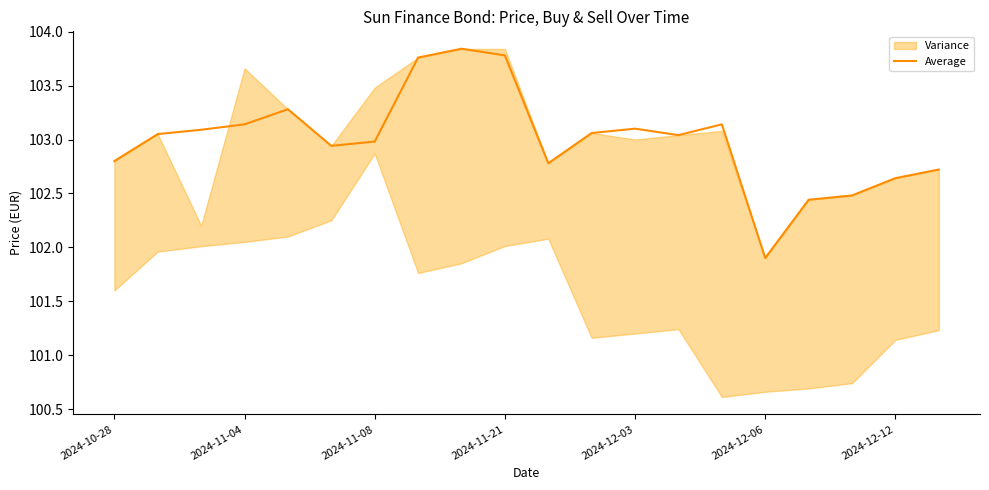

Reading left to right, list all the values displayed in this chart.

102.8	103.1	103.1	103.1	103.3	102.9	103.0	103.8	103.8	103.8	102.8	103.1	103.1	103.0	103.1	101.9	102.4	102.5	102.6	102.7